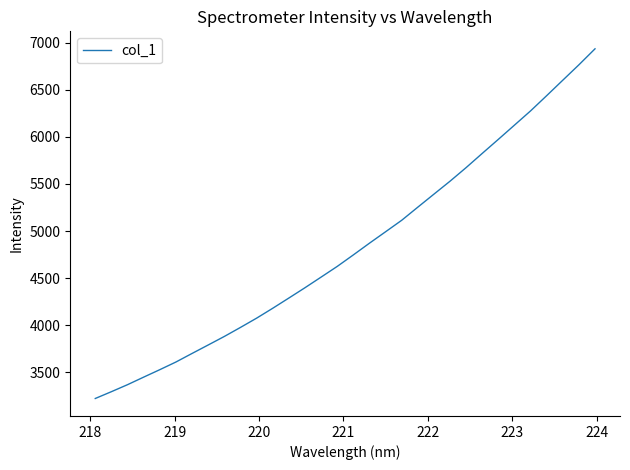

What is the smallest value displayed?

3222.8